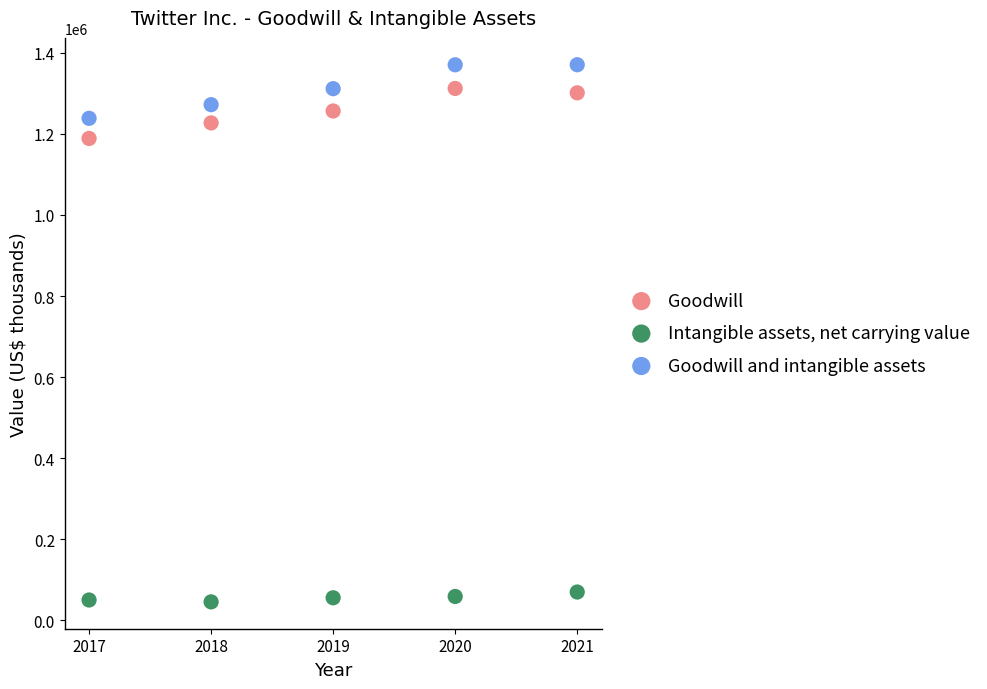

Which series contains the highest Y value?

Goodwill and intangible assets